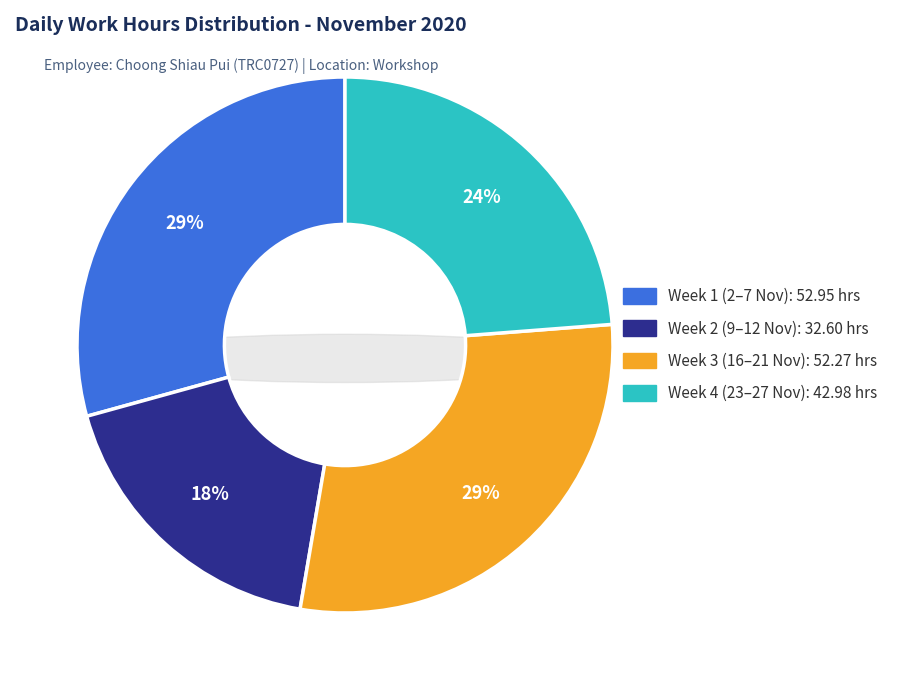

The 16-Mon slice represents 1% of the pie. True or false?

False